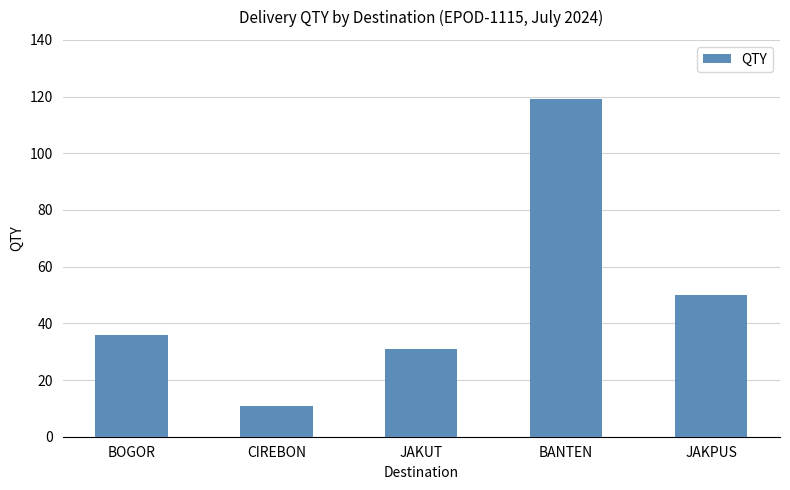

What is the smallest value displayed?

11